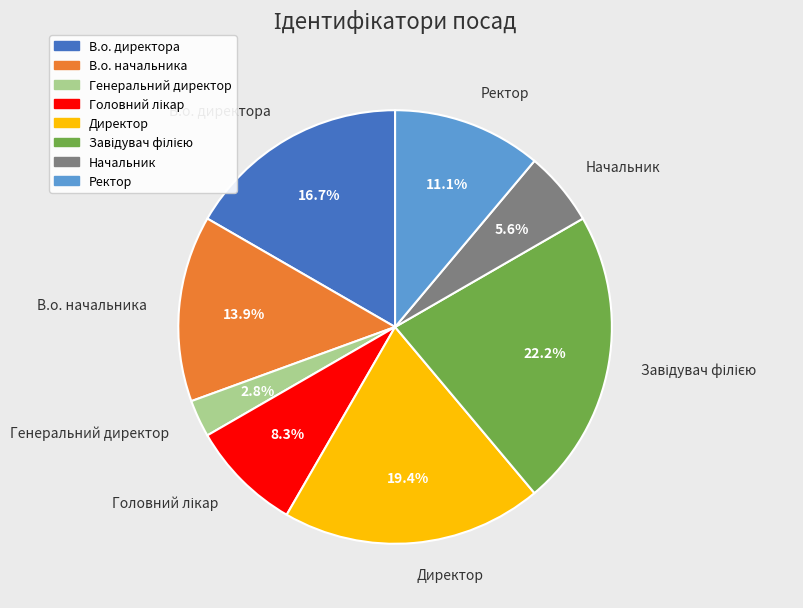

Between Начальник and Генеральний директор, which is larger?

Начальник